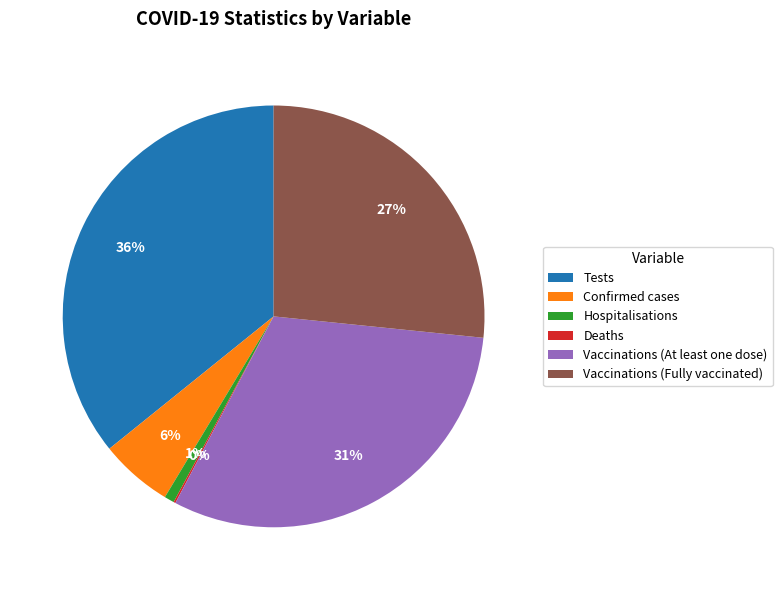

To the nearest percent, what is the average slice percentage?

17%